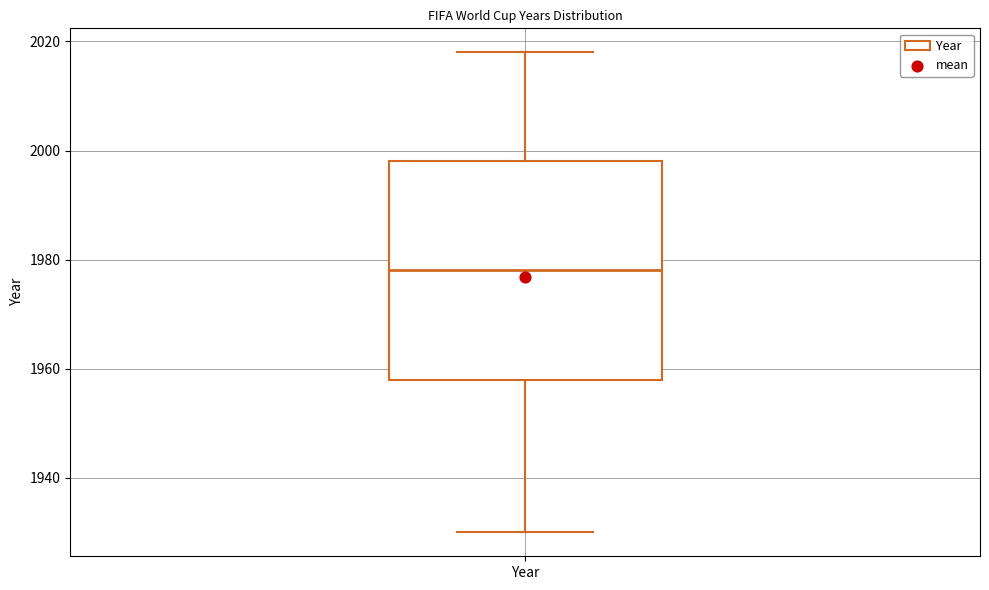

Transcribe this box plot: give where the median line is, the range the box spans, and where the two whiskers end, as read against the y-axis. The values are not printed on the chart, so give them approximately, as read against the axis.

median 1978, box 1958 to 1998, whiskers 1930 to 2018